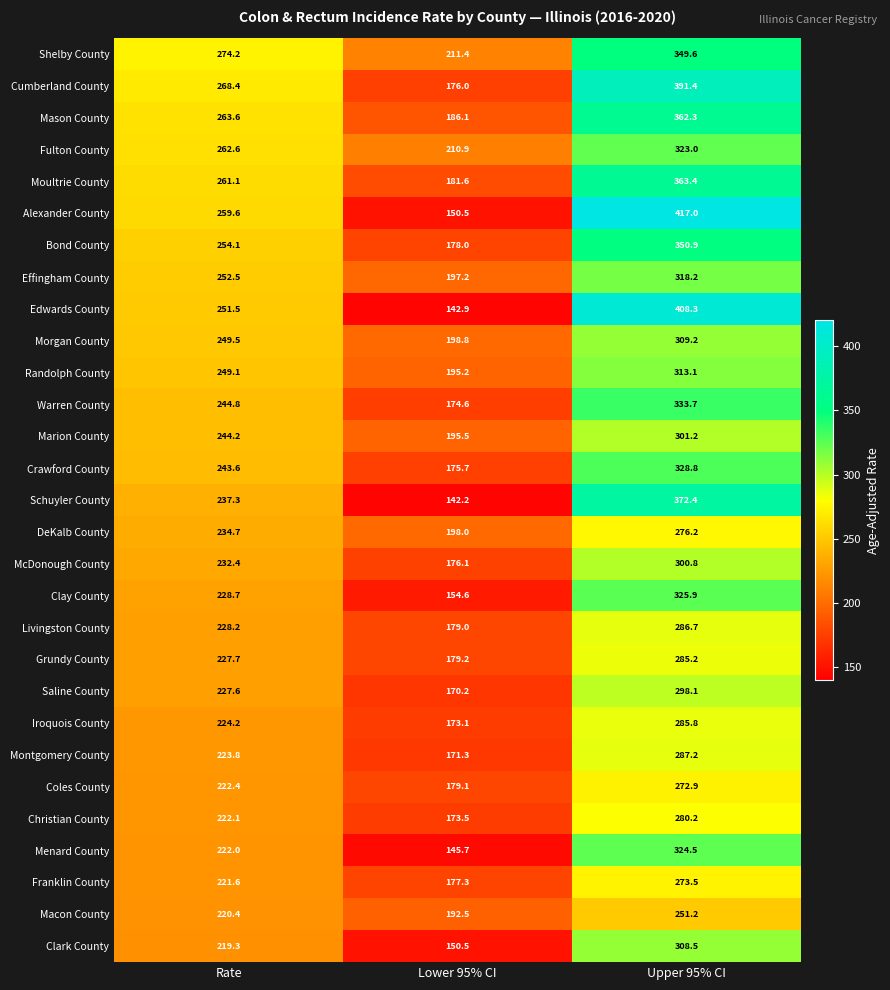

The value of Clay County at Upper 95% CI is 325.9. True or false?

True